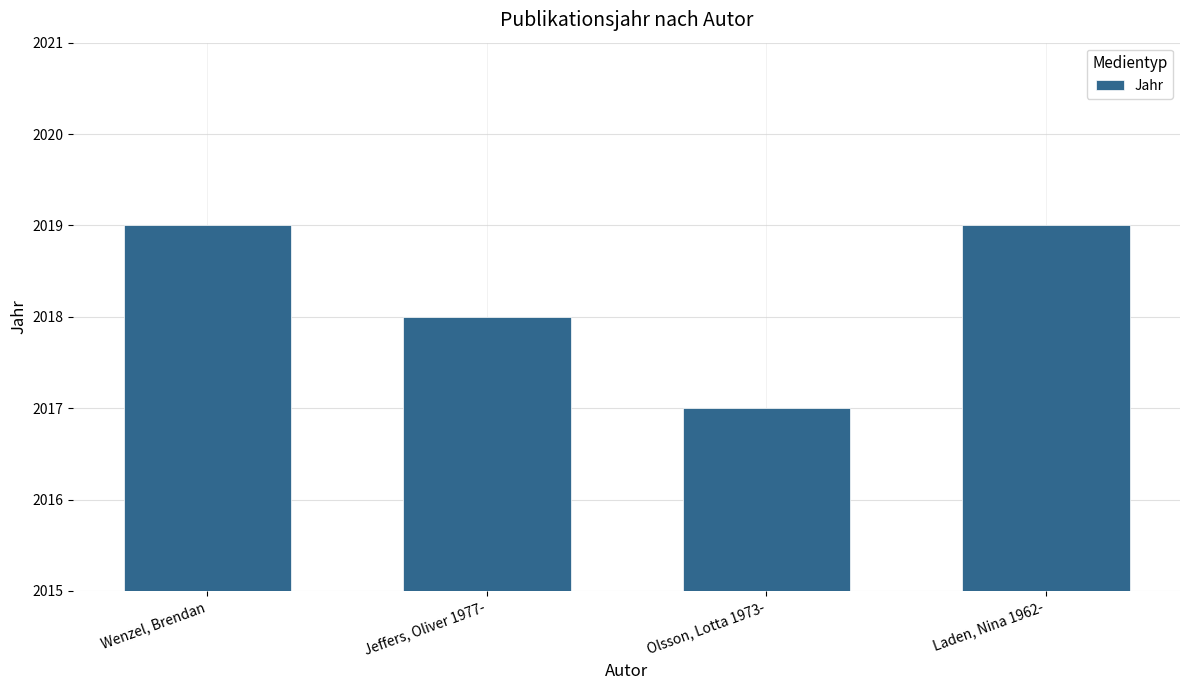

What is the difference between the values at Jeffers, Oliver 1977- and Laden, Nina 1962-?

1